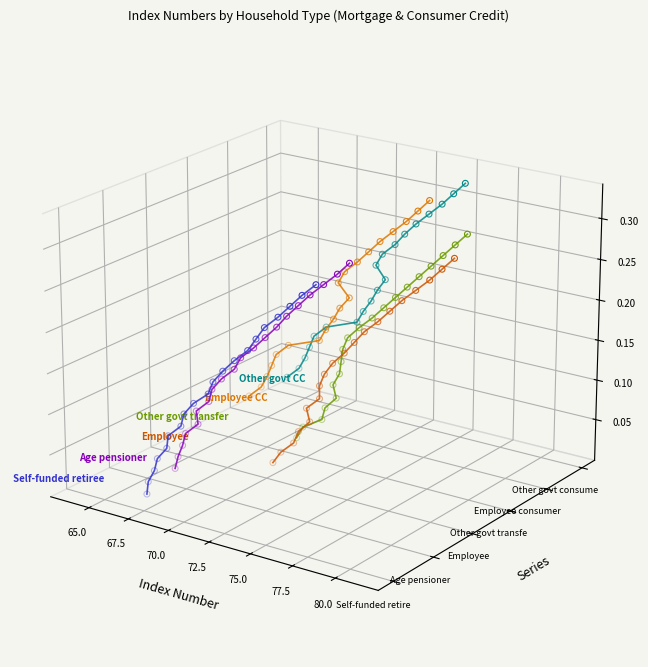

Which series reaches the minimum Y coordinate?

Self-funded retiree